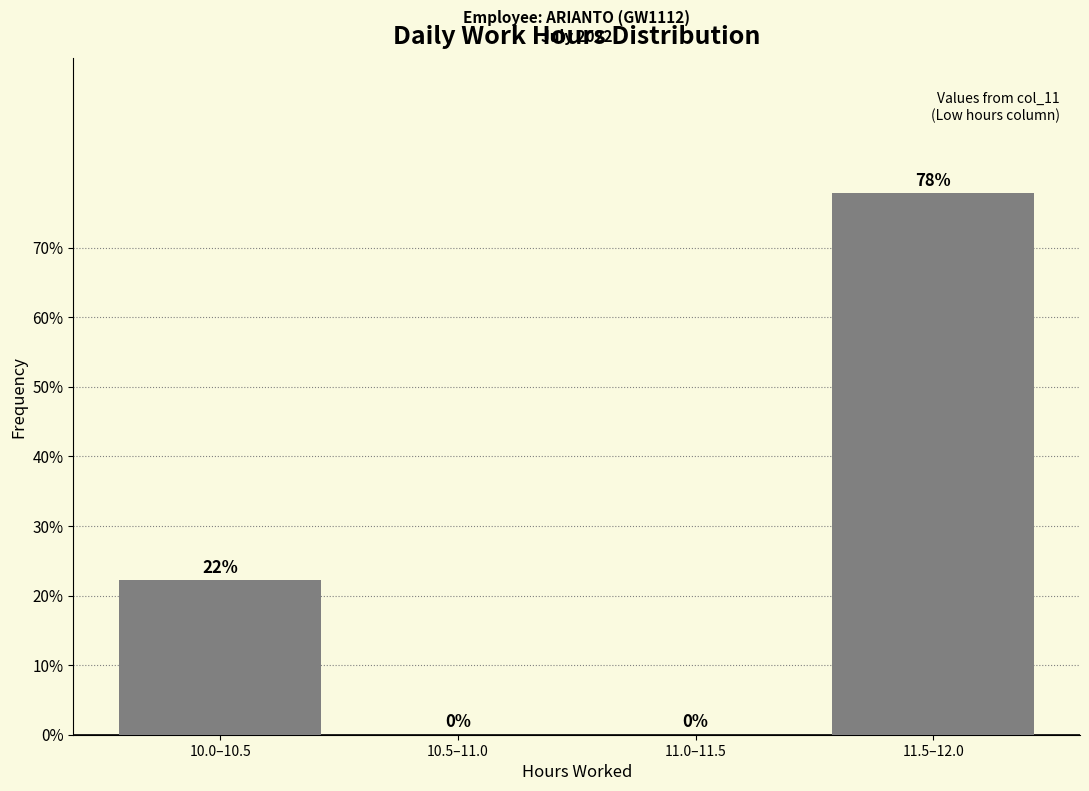

Read the value at 11.5–12.0.

77.8